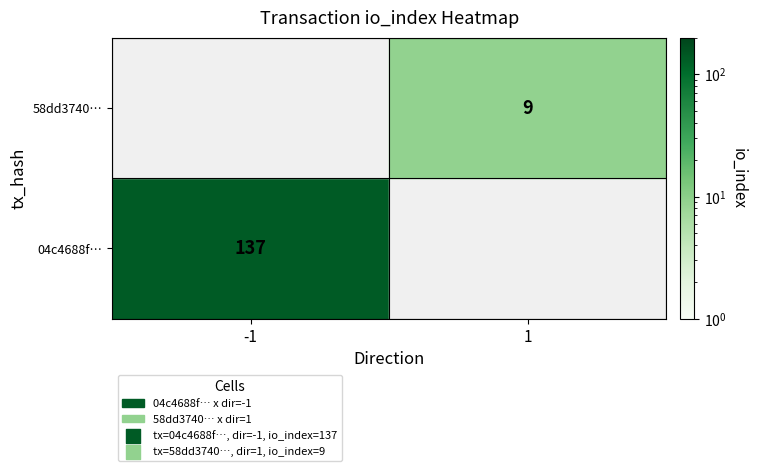

Which series has the largest total across all categories?

04c4688ff9f442ec5c132279ee9827b3ec80587